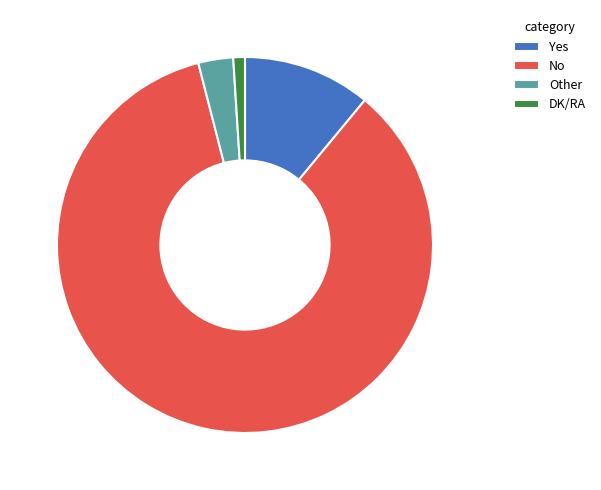

Is it true that No is 94% of the pie?

False